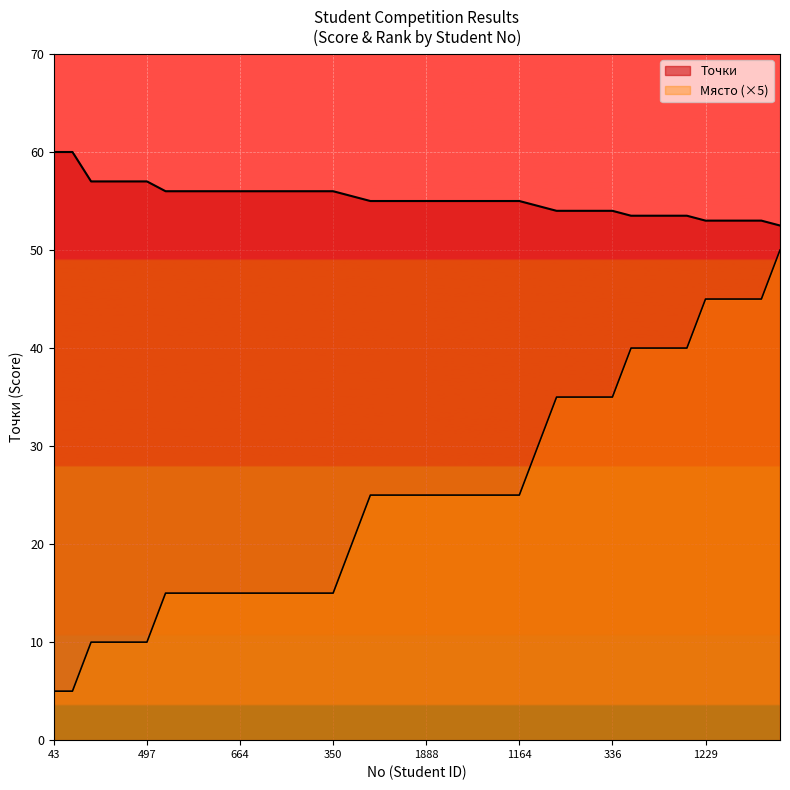

What value does the Точки series have at 336?

54.0